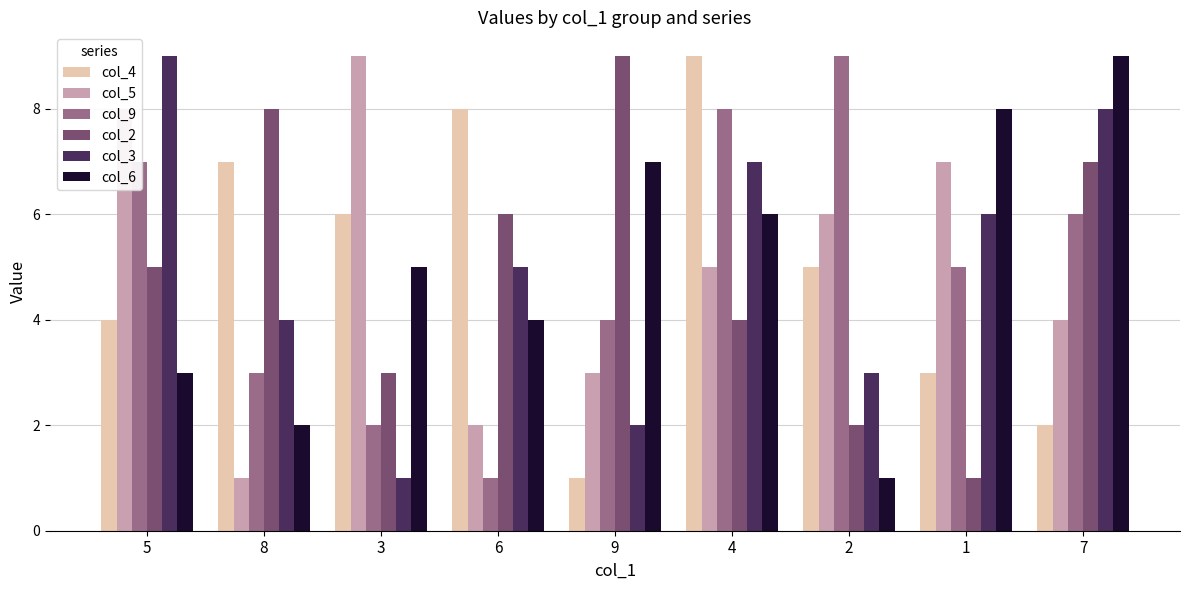

At which label is col_4 closest to 5?

2